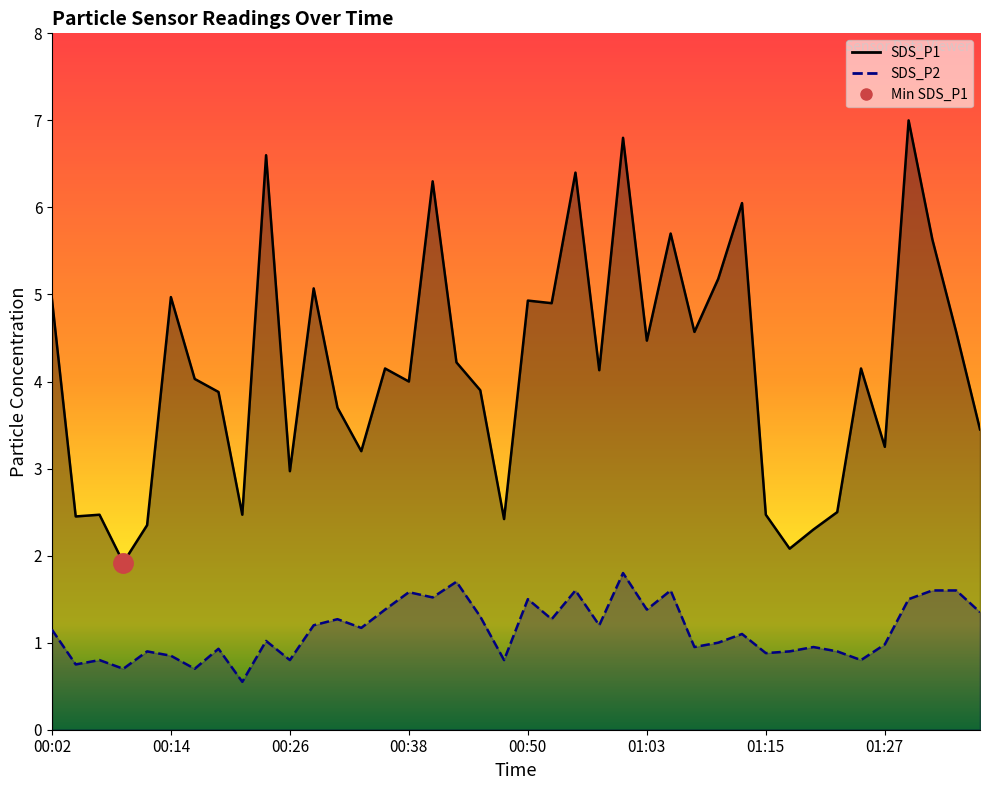

What value does the SDS_P1 series have at 00:07?

2.5